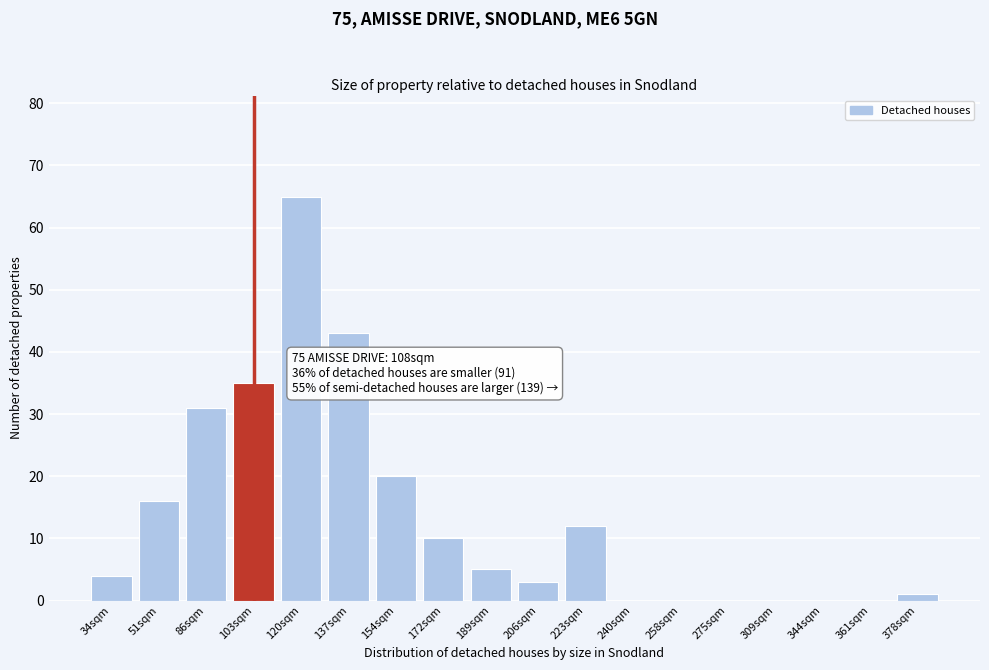

Reading left to right, transcribe all the data shown in this chart.

34sqm=4	51sqm=16	86sqm=31	103sqm=35	120sqm=65	137sqm=43	154sqm=20	172sqm=10	189sqm=5	206sqm=3	223sqm=12	240sqm=0	258sqm=0	275sqm=0	309sqm=0	344sqm=0	361sqm=0	378sqm=1